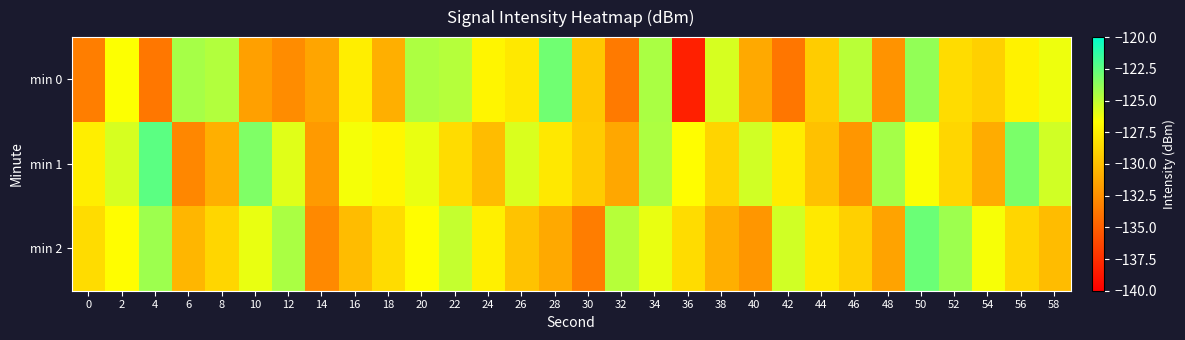

Which series has the largest total across all categories?

min 1